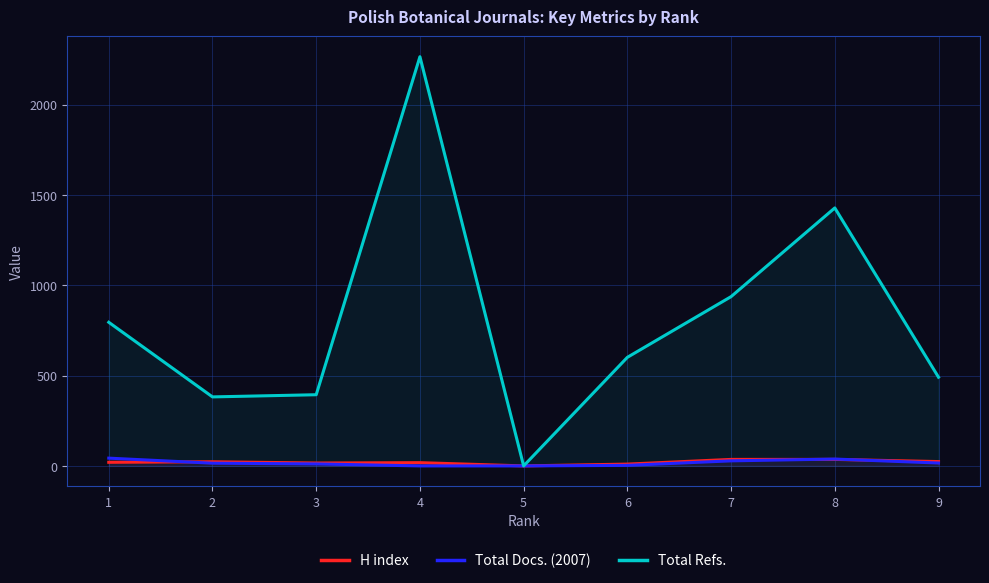

Rank the series by their maximum value, from lowest to highest.

H index, Total Docs. (2007), Total Refs.